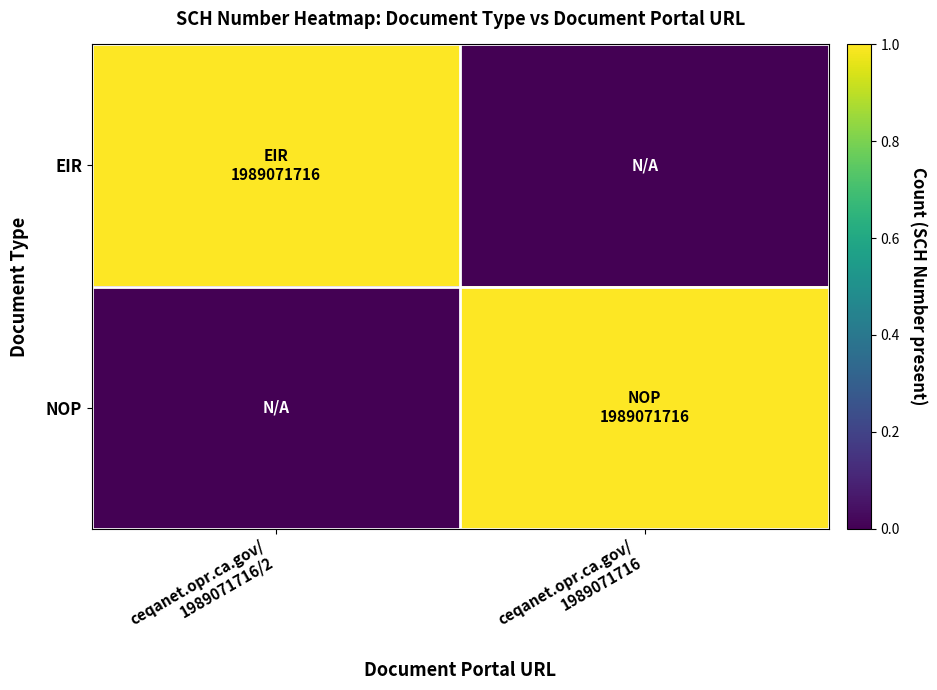

At ceqanet.opr.ca.gov/ 1989071716, list the series in order from largest to smallest.

NOP, EIR